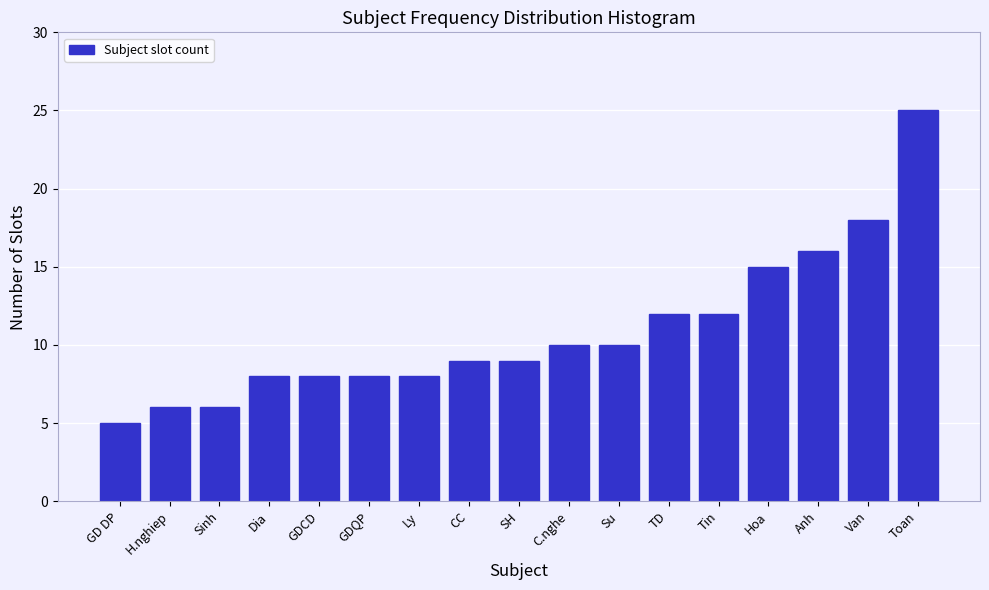

Reading right to left, transcribe all the data shown in this chart.

Toan=25	Van=18	Anh=16	Hoa=15	Tin=12	TD=12	Su=10	C.nghe=10	SH=9	CC=9	Ly=8	GDQP=8	GDCD=8	Dia=8	Sinh=6	H.nghiep=6	GD DP=5